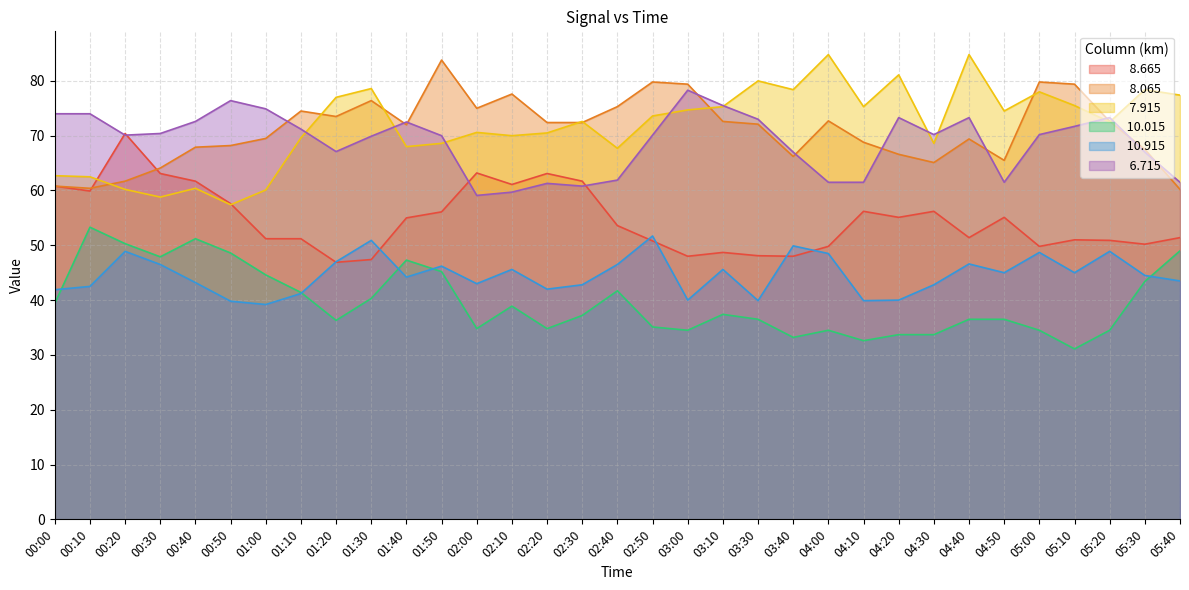

Reading left to right, what are all the values shown in this chart?

  8.665: 00:00=60.8	00:10=59.9	00:20=70.4	00:30=63.1	00:40=61.7	00:50=57.6	01:00=51.2	01:10=51.2	01:20=46.9	01:30=47.4	01:40=55.0	01:50=56.1	02:00=63.2	02:10=61.1	02:20=63.1	02:30=61.7	02:40=53.6	02:50=50.8	03:00=48.0	03:10=48.7	03:30=48.1	03:40=48.0	04:00=49.8	04:10=56.2	04:20=55.1	04:30=56.2	04:40=51.4	04:50=55.1	05:00=49.8	05:10=51.0	05:20=50.9	05:30=50.2	05:40=51.4
  8.065: 00:00=60.8	00:10=60.4	00:20=61.7	00:30=64.1	00:40=67.9	00:50=68.2	01:00=69.5	01:10=74.5	01:20=73.5	01:30=76.4	01:40=72.0	01:50=83.8	02:00=75.0	02:10=77.6	02:20=72.4	02:30=72.4	02:40=75.3	02:50=79.8	03:00=79.4	03:10=72.6	03:30=72.1	03:40=66.2	04:00=72.7	04:10=68.8	04:20=66.6	04:30=65.1	04:40=69.4	04:50=65.5	05:00=79.8	05:10=79.4	05:20=72.6	05:30=67.5	05:40=60.2
  7.915: 00:00=62.7	00:10=62.5	00:20=60.2	00:30=58.8	00:40=60.4	00:50=57.4	01:00=60.1	01:10=69.6	01:20=77.0	01:30=78.6	01:40=68.0	01:50=68.6	02:00=70.6	02:10=70.0	02:20=70.5	02:30=72.6	02:40=67.7	02:50=73.6	03:00=74.7	03:10=75.3	03:30=80.0	03:40=78.4	04:00=84.8	04:10=75.3	04:20=81.1	04:30=68.6	04:40=84.8	04:50=74.5	05:00=78.0	05:10=75.5	05:20=72.5	05:30=78.4	05:40=77.4
 10.015: 00:00=39.4	00:10=53.3	00:20=50.3	00:30=47.9	00:40=51.2	00:50=48.6	01:00=44.6	01:10=41.4	01:20=36.3	01:30=40.3	01:40=47.3	01:50=45.2	02:00=34.8	02:10=38.9	02:20=34.8	02:30=37.2	02:40=41.7	02:50=35.1	03:00=34.5	03:10=37.4	03:30=36.5	03:40=33.2	04:00=34.5	04:10=32.6	04:20=33.7	04:30=33.7	04:40=36.5	04:50=36.5	05:00=34.5	05:10=31.1	05:20=34.5	05:30=43.4	05:40=49.0
 10.915: 00:00=41.9	00:10=42.5	00:20=48.9	00:30=46.5	00:40=43.2	00:50=39.8	01:00=39.2	01:10=41.2	01:20=47.0	01:30=50.9	01:40=44.2	01:50=46.2	02:00=43.0	02:10=45.6	02:20=42.0	02:30=42.8	02:40=46.5	02:50=51.7	03:00=40.0	03:10=45.6	03:30=39.9	03:40=49.9	04:00=48.5	04:10=39.9	04:20=40.0	04:30=42.8	04:40=46.6	04:50=45.0	05:00=48.7	05:10=45.0	05:20=48.9	05:30=44.5	05:40=43.5
  6.715: 00:00=74.0	00:10=74.0	00:20=70.1	00:30=70.4	00:40=72.6	00:50=76.4	01:00=74.9	01:10=71.2	01:20=67.1	01:30=69.9	01:40=72.5	01:50=70.0	02:00=59.1	02:10=59.7	02:20=61.3	02:30=60.8	02:40=61.9	02:50=70.1	03:00=78.3	03:10=75.5	03:30=73.0	03:40=67.0	04:00=61.5	04:10=61.5	04:20=73.3	04:30=70.2	04:40=73.3	04:50=61.5	05:00=70.2	05:10=71.7	05:20=73.3	05:30=67.0	05:40=61.5